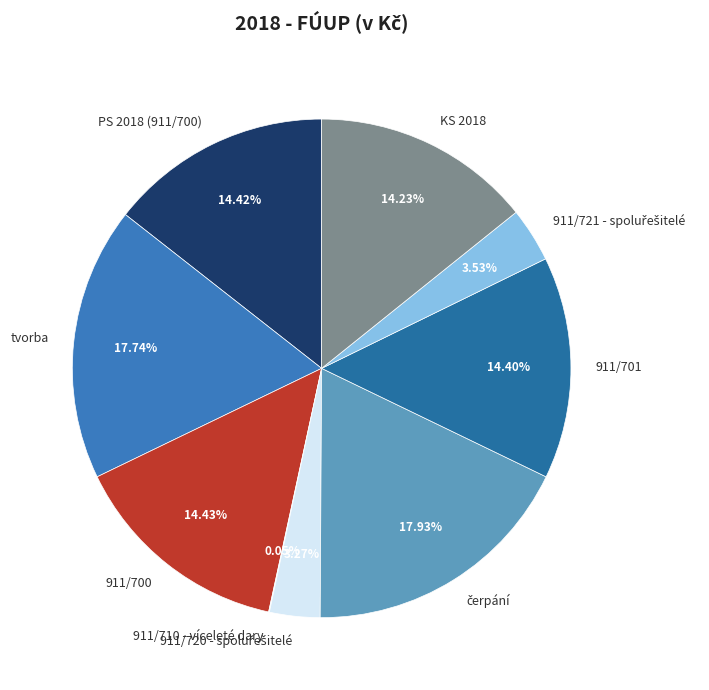

Does 911/700 represent more than half of the total?

No